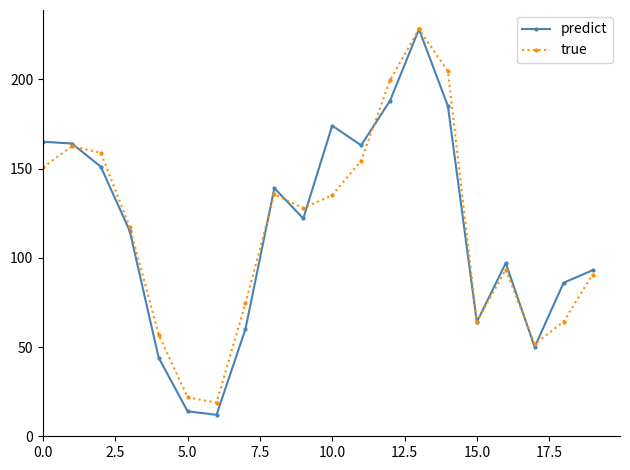

True or false: true has more than 2 points higher than both neighbors.

True